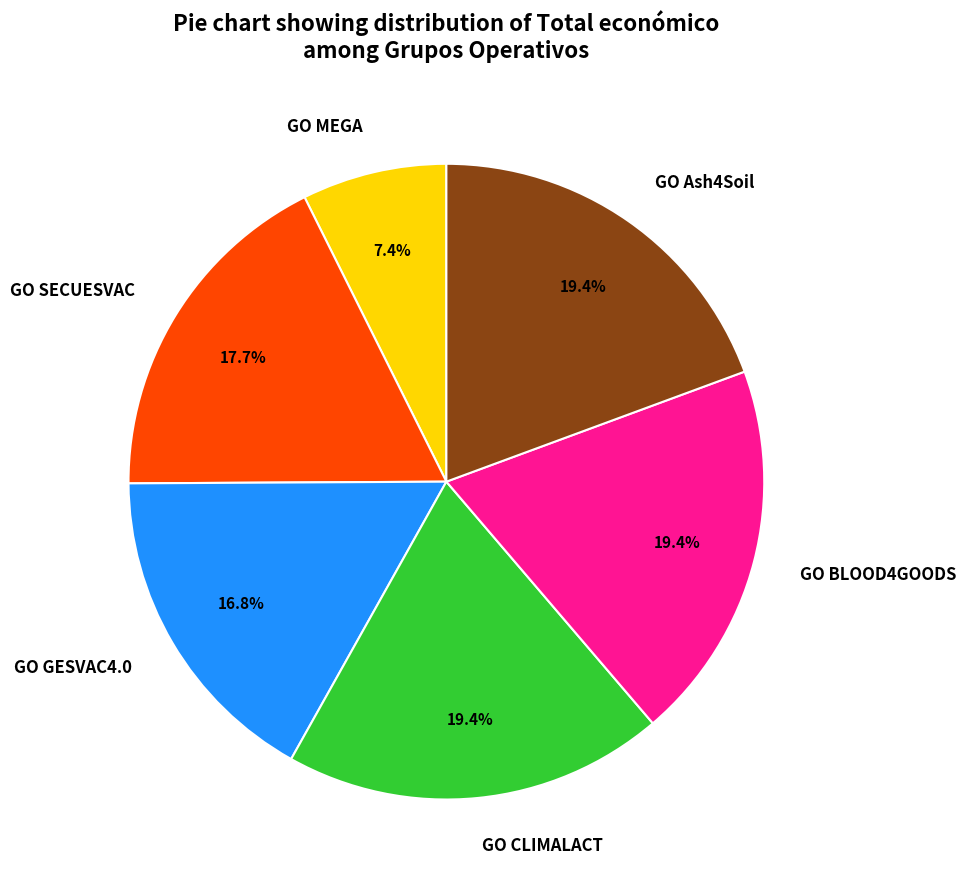

Count the number of slices in the pie.

6